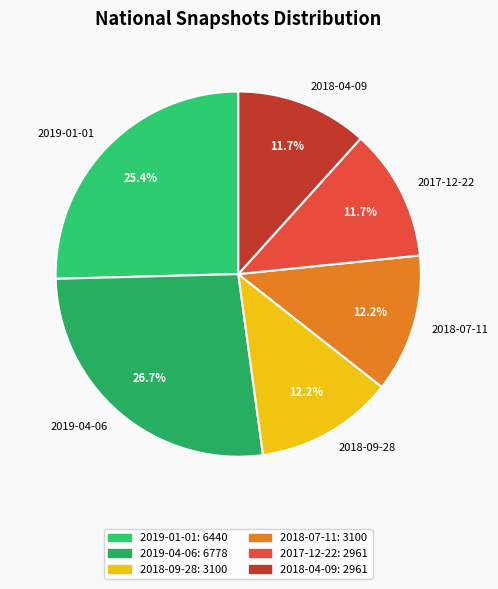

To the nearest percent, what is the difference between the 2019-04-06 and 2018-09-28 slice percentages?

15%